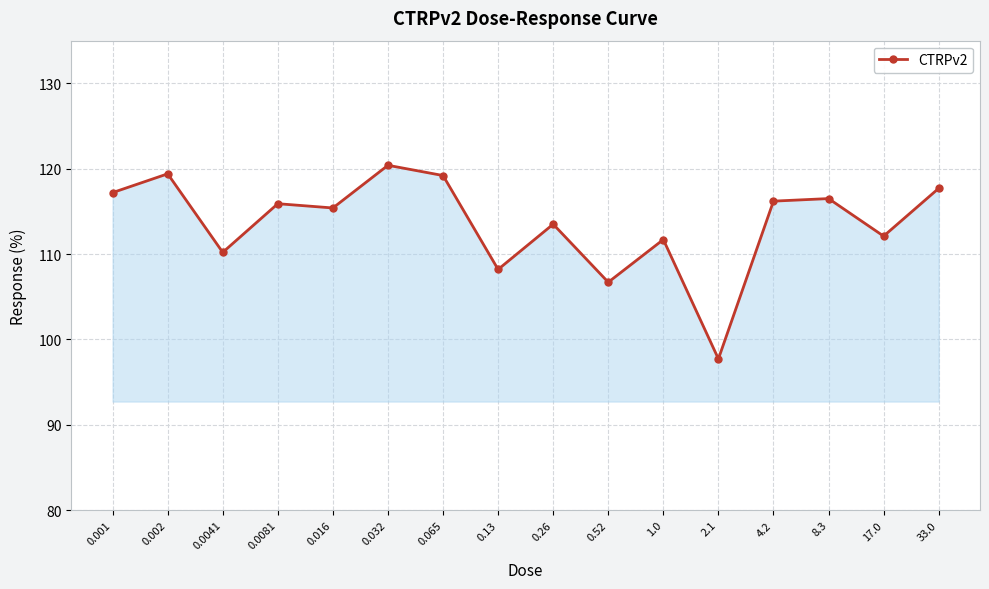

At which label does the data first exceed 115?

0.001